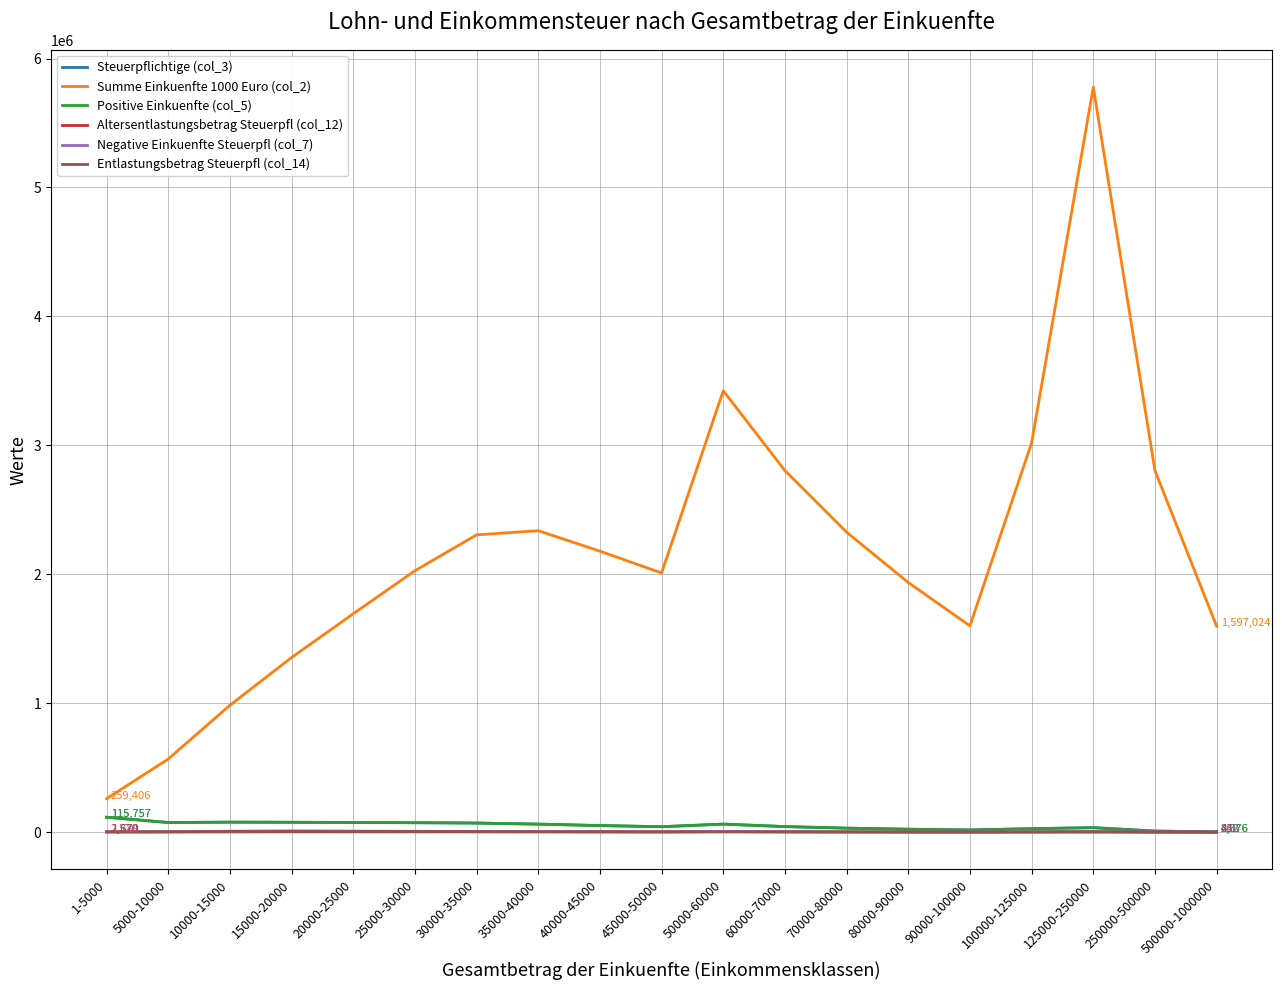

What is the difference between the second highest and minimum values in the Entlastungsbetrag Steuerpfl (col_14) series?

3185